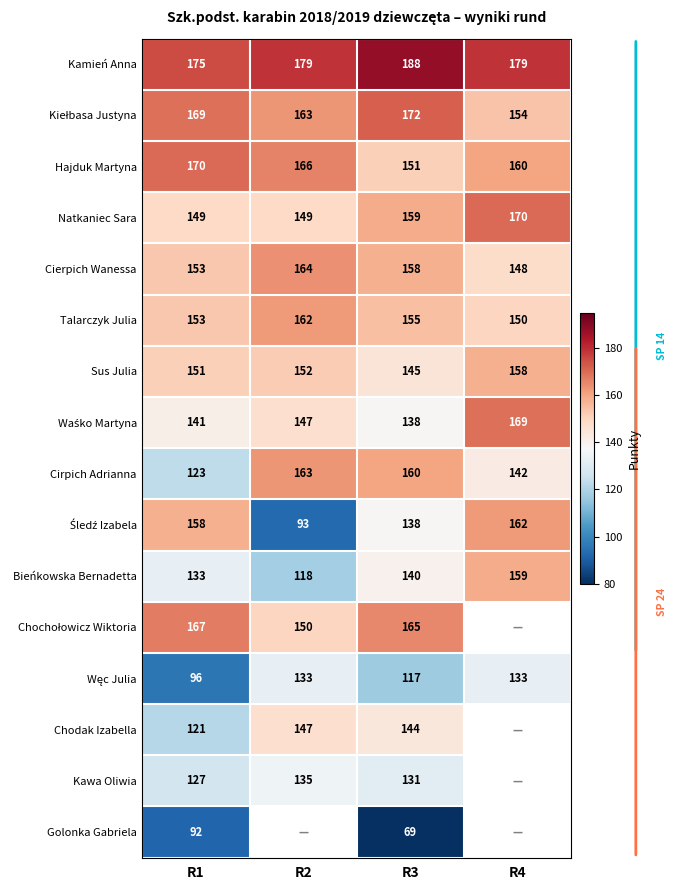

True or false: Sus Julia has a value of 158 at R4.

True